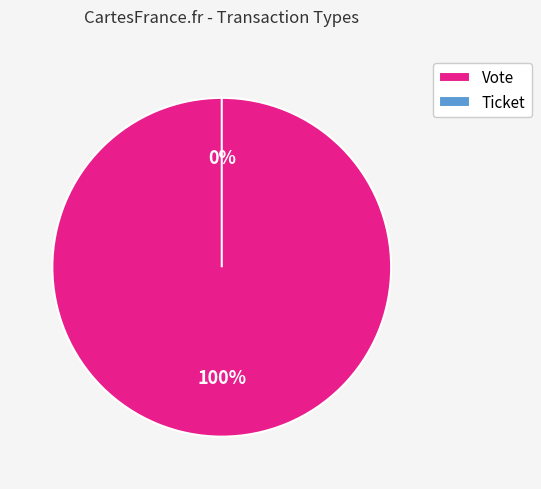

Is it true that Vote is 100% of the pie?

True